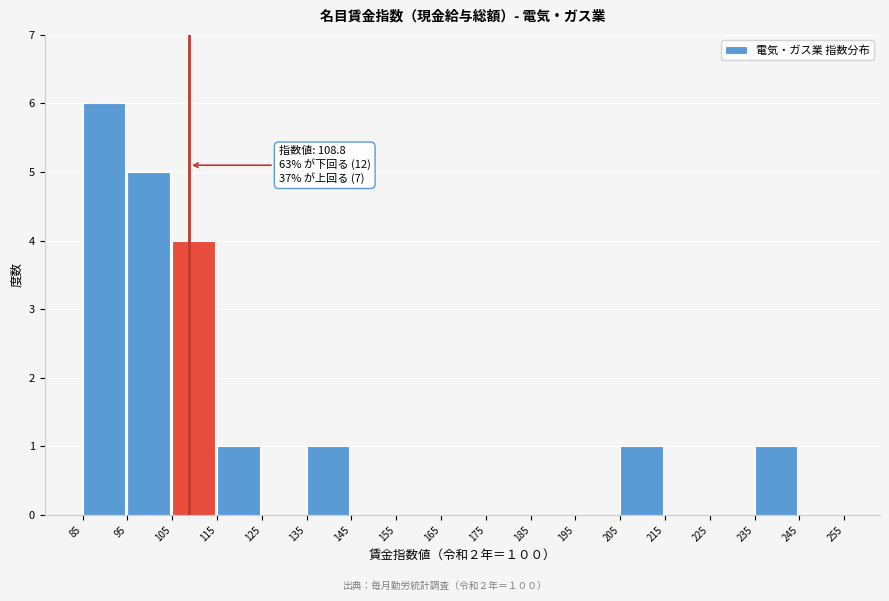

Which range on the x-axis has the tallest bar?

85 to 95